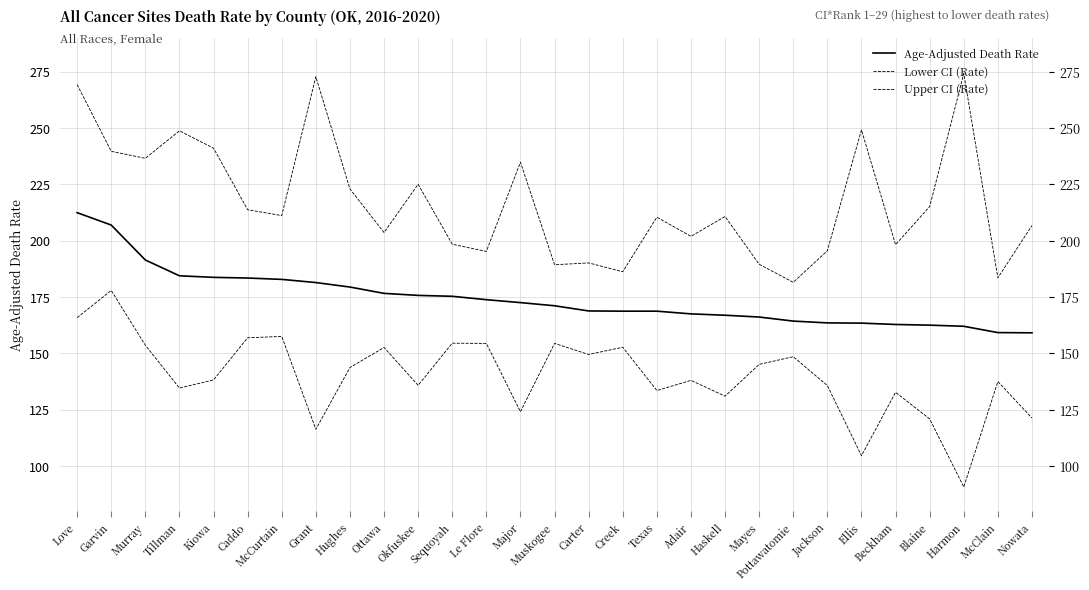

What is the label of the 26th point from the right?

Tillman